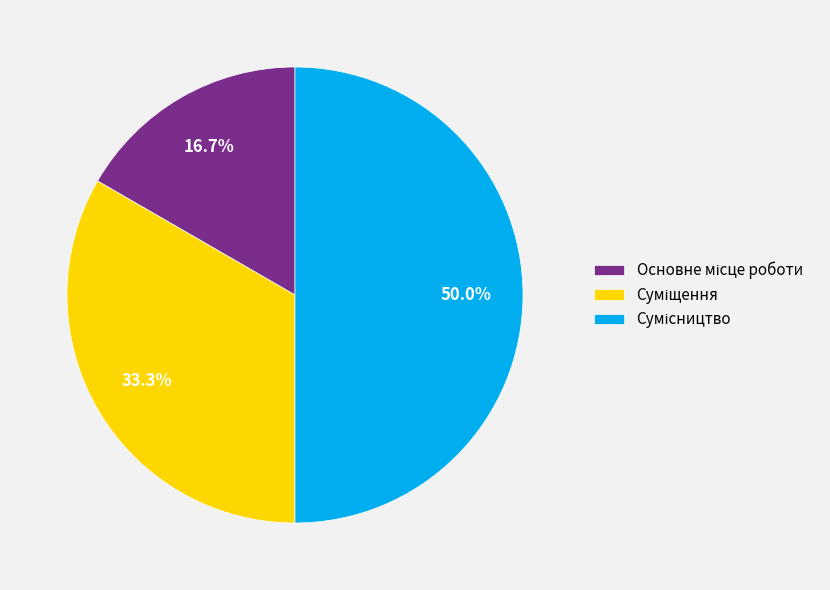

True or false: Сумісництво accounts for 50% of the total.

True